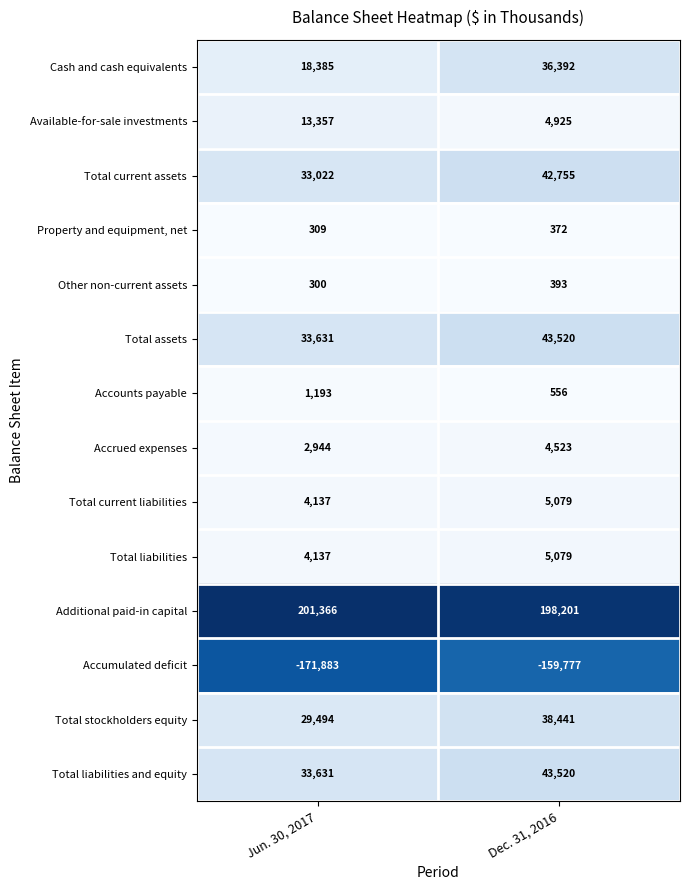

What is the minimum value for Property and equipment, net?

309